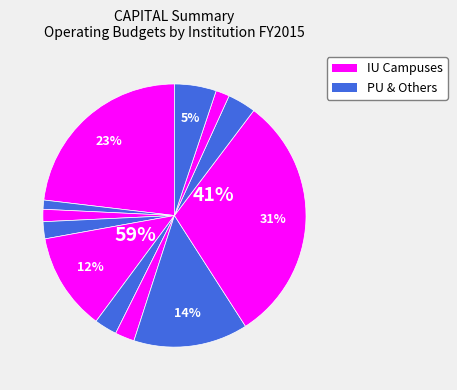

Does IUK represent more than half of the total?

No